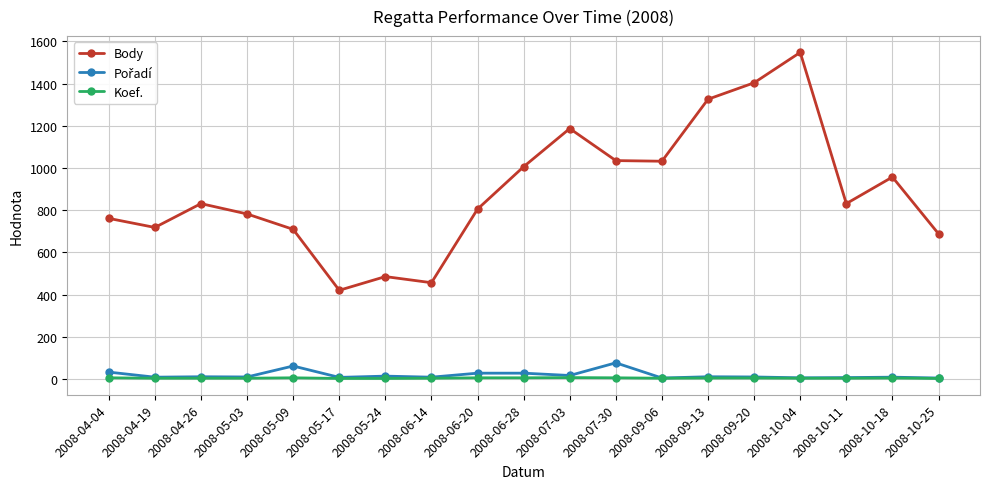

True or false: Koef. and Body cross at least once.

False